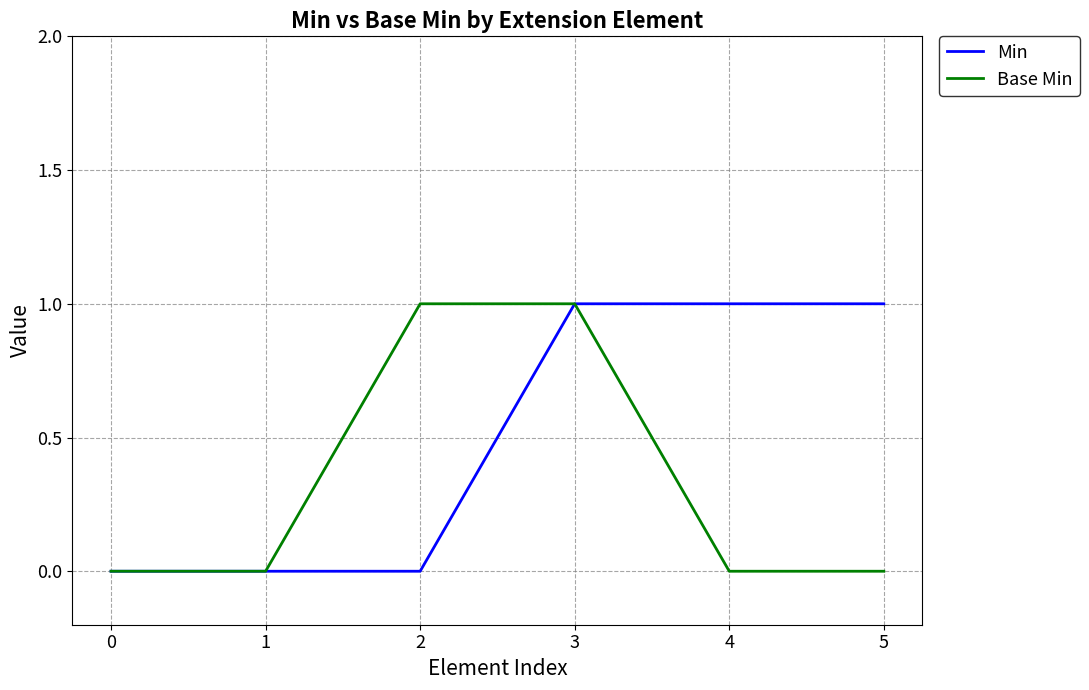

The Min series shows 0 at 4. True or false?

False